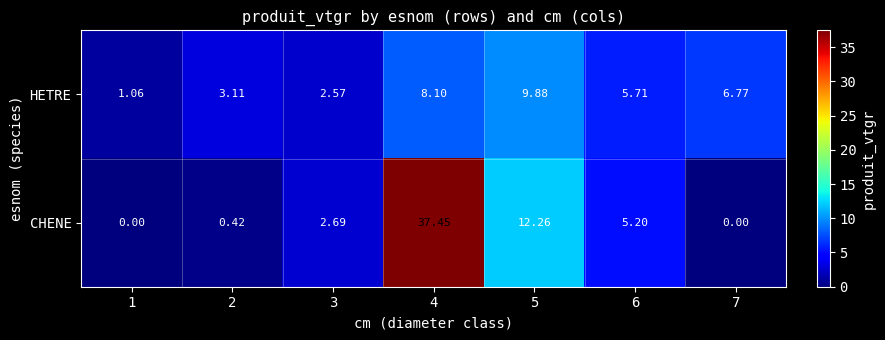

Which series changed the most between 1 and 7?

HETRE